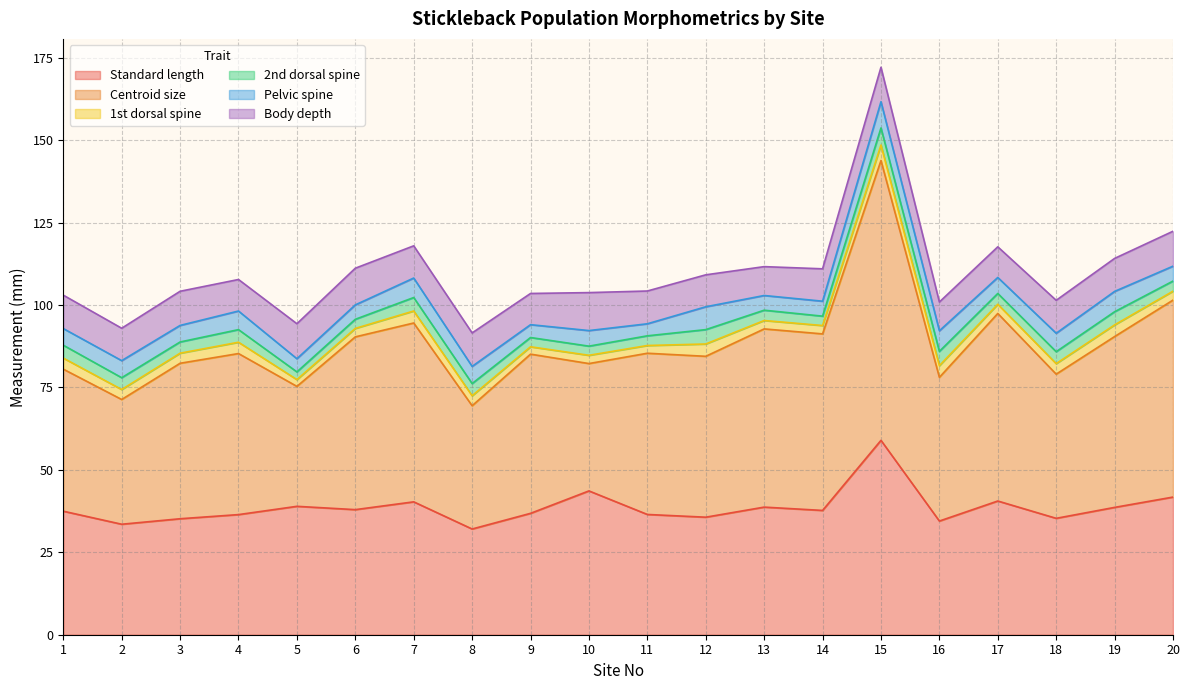

What is the average value of the Body depth series?

10.0